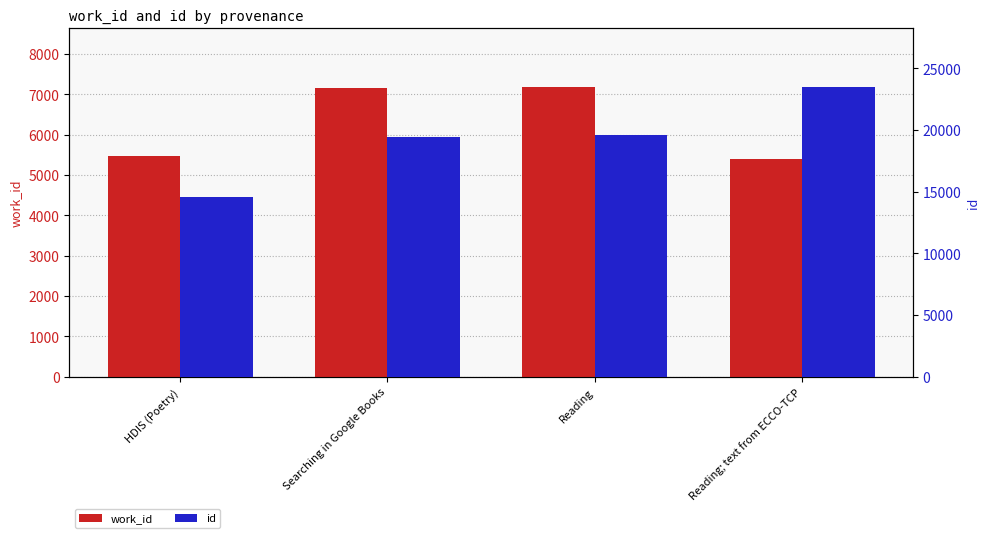

Rank the series at HDIS (Poetry) from lowest to highest value.

work_id, id